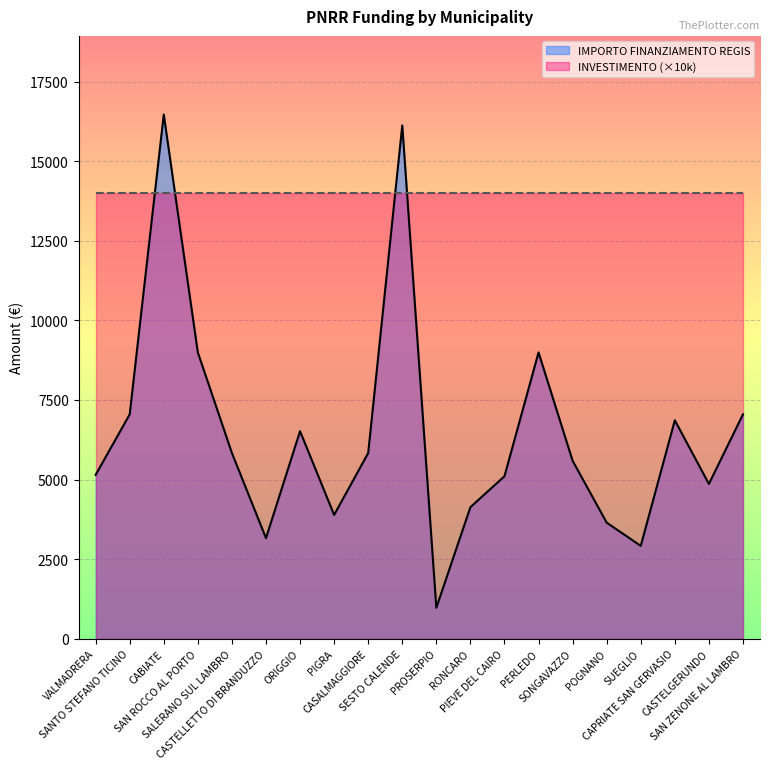

What position from the left is SUEGLIO?

17